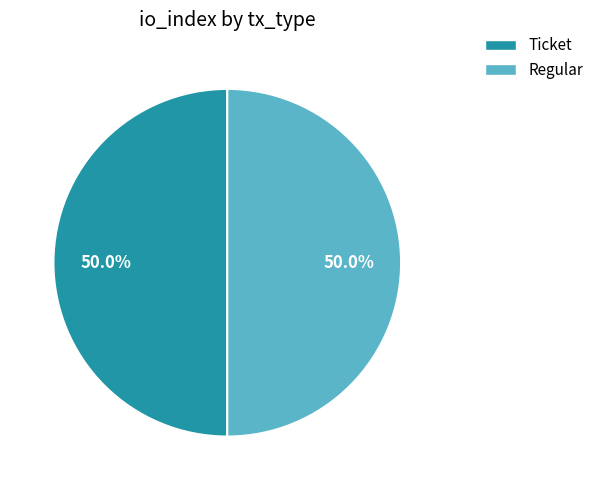

What percentage is the Regular slice, to the nearest percent?

50%